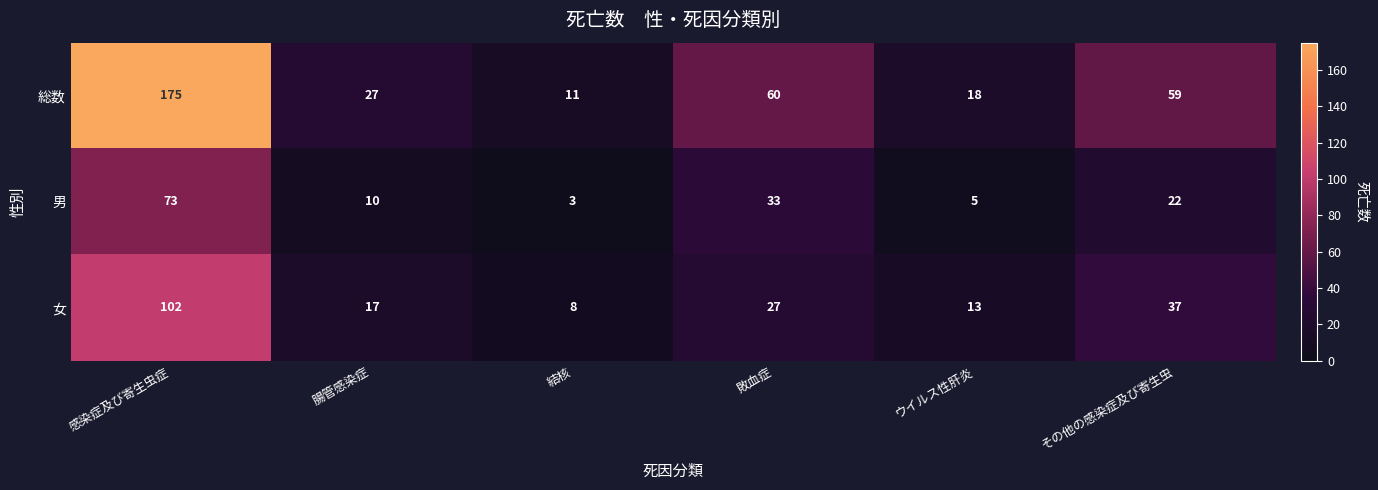

What is the sum of all 男 values?

146